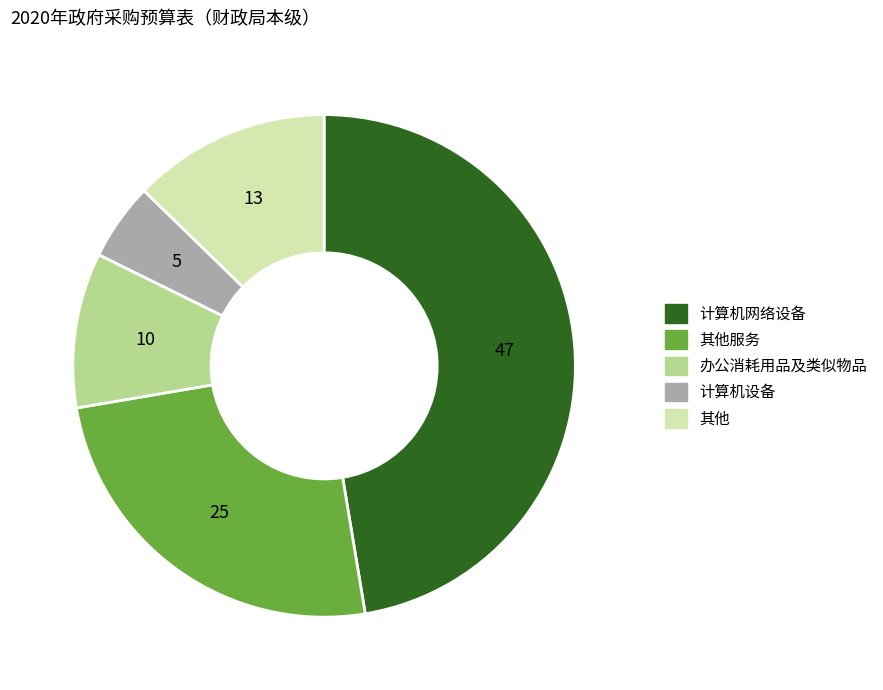

Is there any slice that represents more than half of the pie?

No